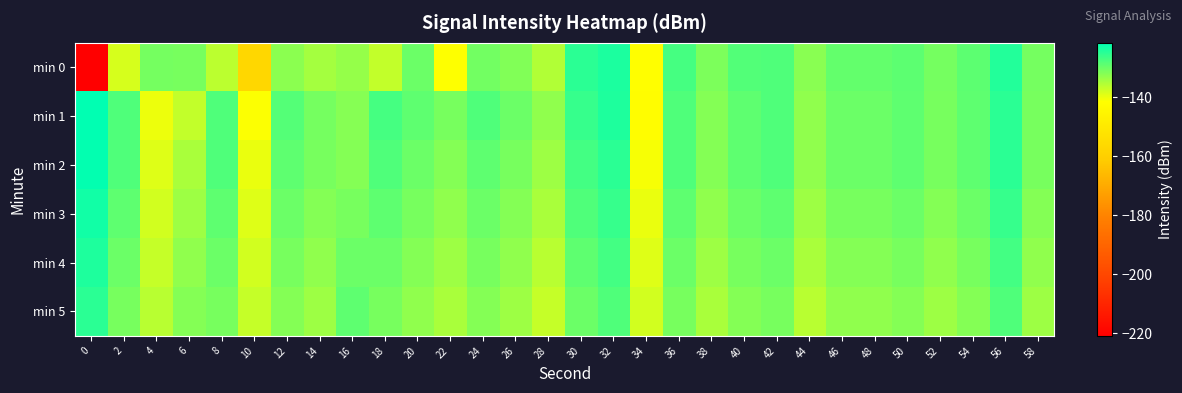

Which series has the largest total across all categories?

min 1